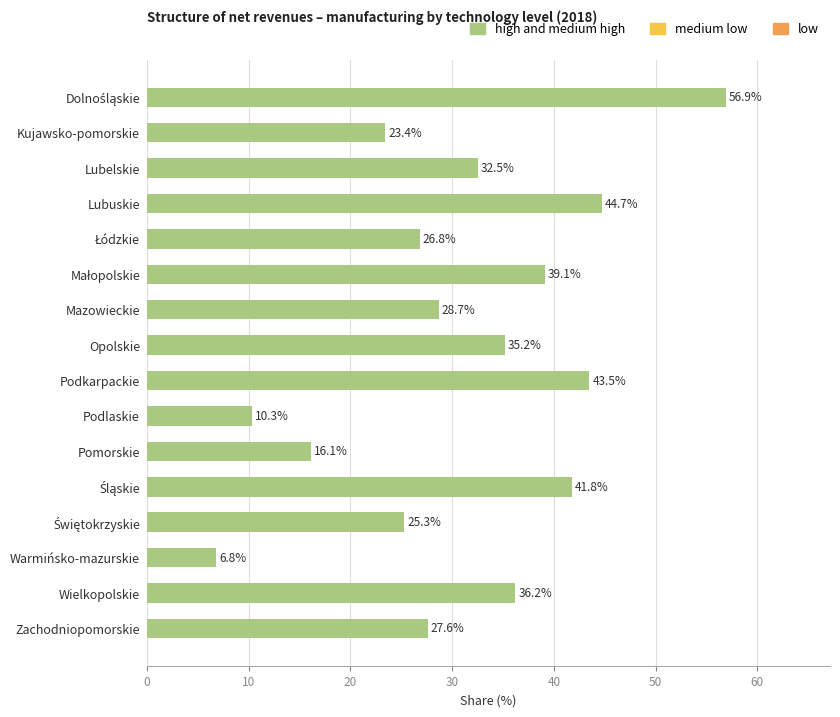

What is the label of the 3rd bar from the bottom?

Warmińsko-mazurskie